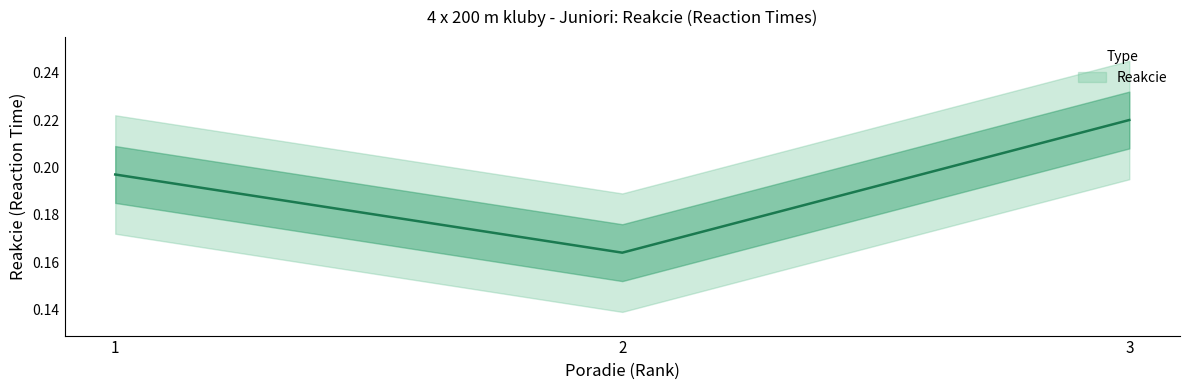

List the labels in order of value, smallest first.

2, 1, 3